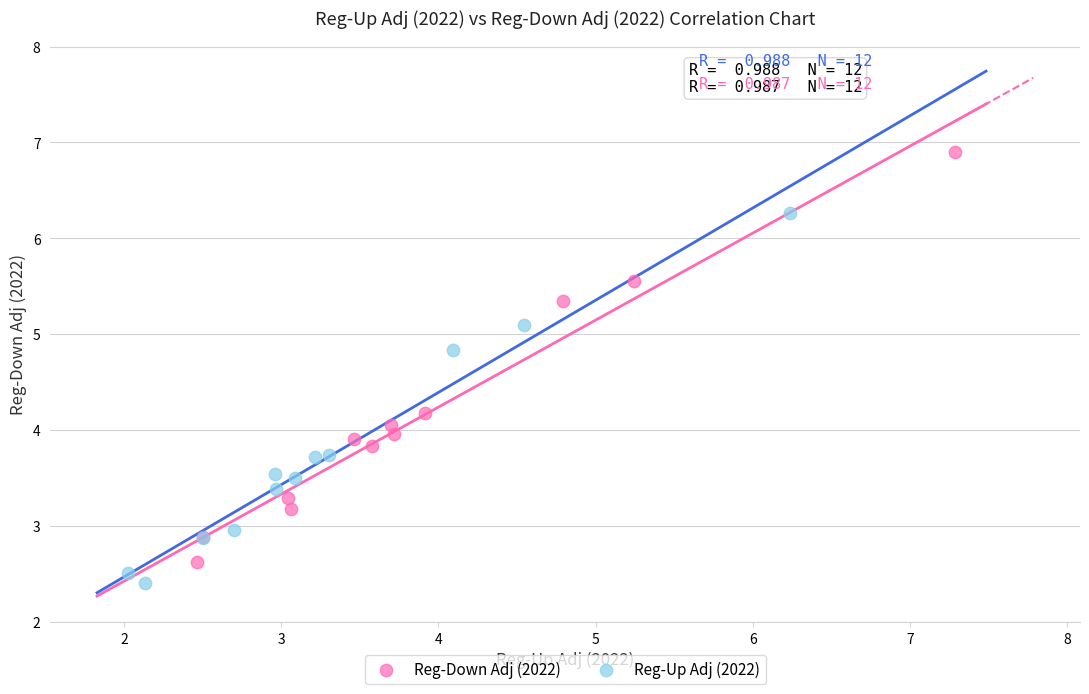

Which series has the largest Y range (max minus min)?

Reg-Down Adj (2022)